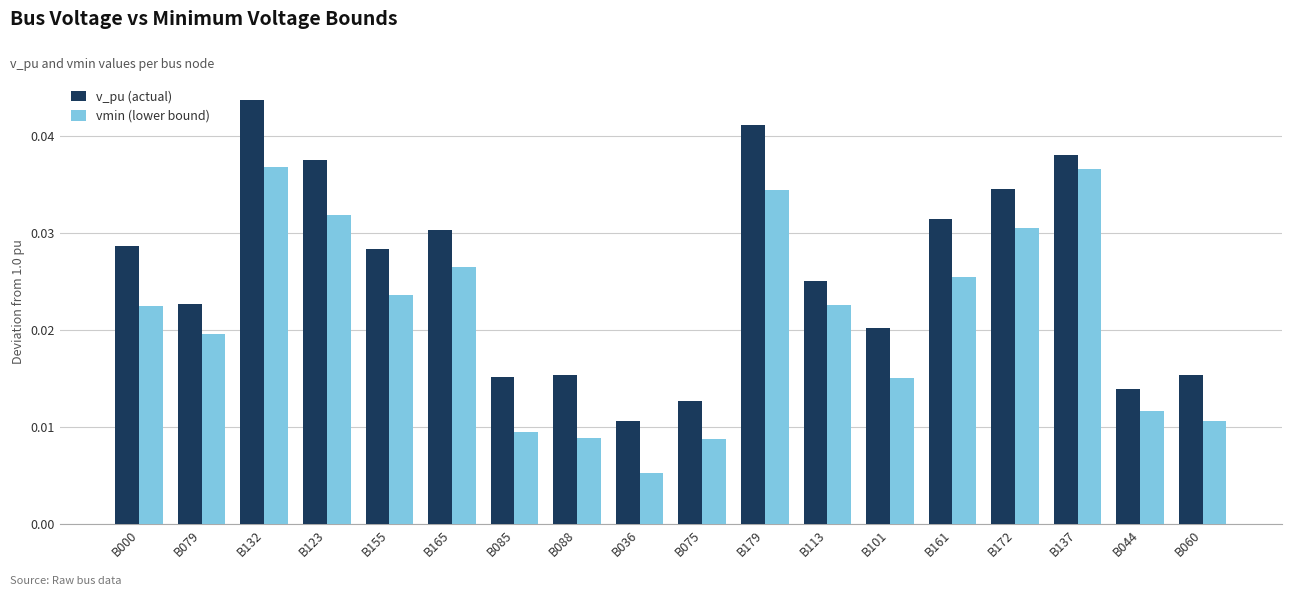

What is the label of the 6th bar from the right?

B101